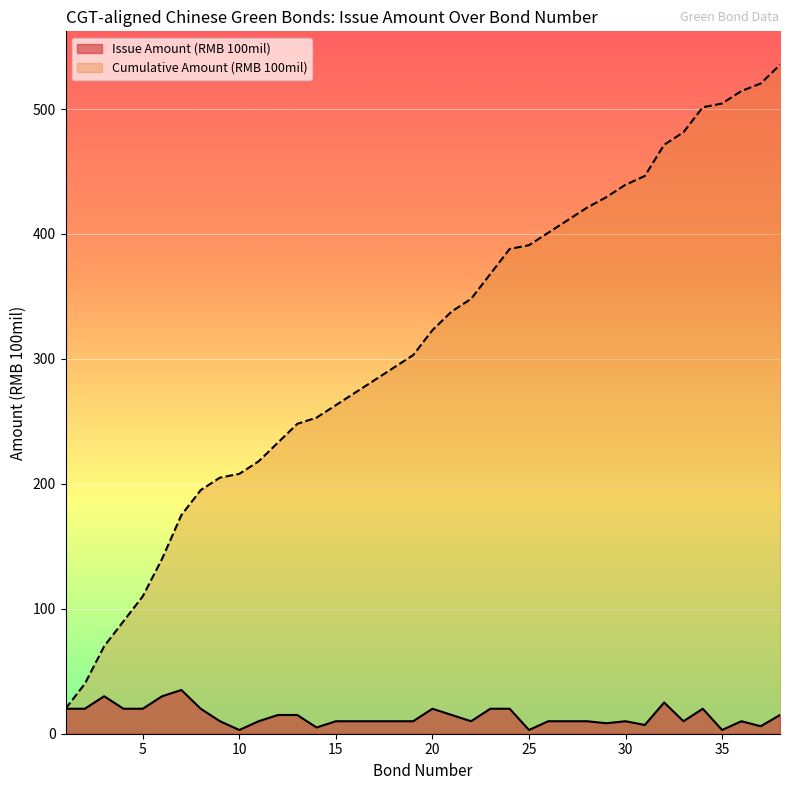

Reading right to left, what are all the values shown in this chart?

Issue Amount (RMB 100mil): 38=15.0	37=6.0	36=10.0	35=3.0	34=20.0	33=10.0	32=25.0	31=7.0	30=10.0	29=8.4	28=10.0	27=10.0	26=10.0	25=3.0	24=20.0	23=20.0	22=10.0	21=15.0	20=20.0	19=10.0	18=10.0	17=10.0	16=10.0	15=10.0	14=5.0	13=15.0	12=15.0	11=10.0	10=3.0	9=10.0	8=20.0	7=35.0	6=30.0	5=20.0	4=20.0	3=30.0	2=20.0	1=20.0
Cumulative Amount: 38=535.4	37=520.4	36=514.4	35=504.4	34=501.4	33=481.4	32=471.4	31=446.4	30=439.4	29=429.4	28=421.0	27=411.0	26=401.0	25=391.0	24=388.0	23=368.0	22=348.0	21=338.0	20=323.0	19=303.0	18=293.0	17=283.0	16=273.0	15=263.0	14=253.0	13=248.0	12=233.0	11=218.0	10=208.0	9=205.0	8=195.0	7=175.0	6=140.0	5=110.0	4=90.0	3=70.0	2=40.0	1=20.0